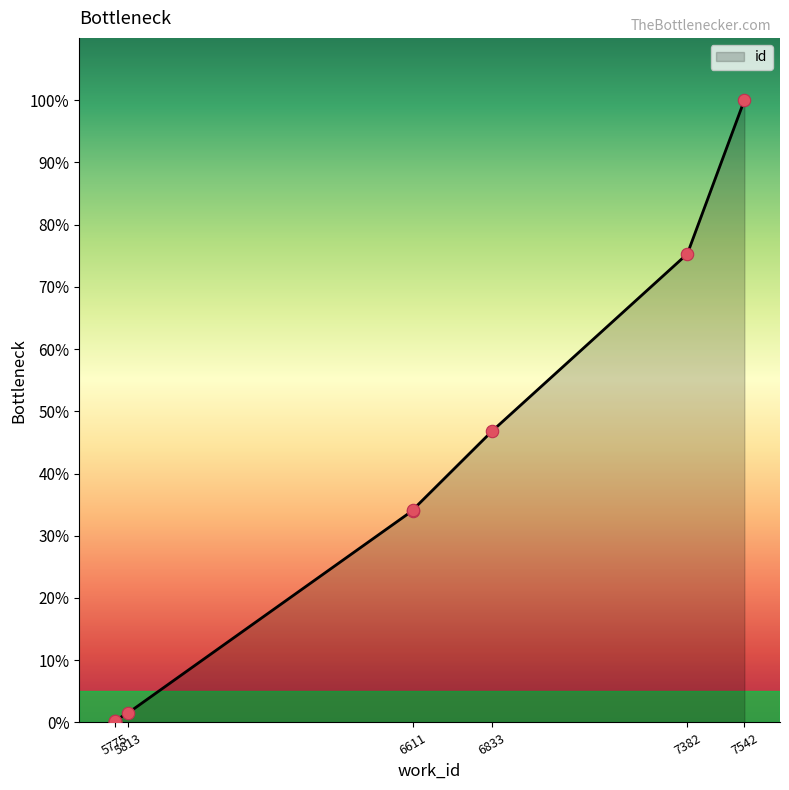

What is the change in value from 6833 to 7542?

+53.2